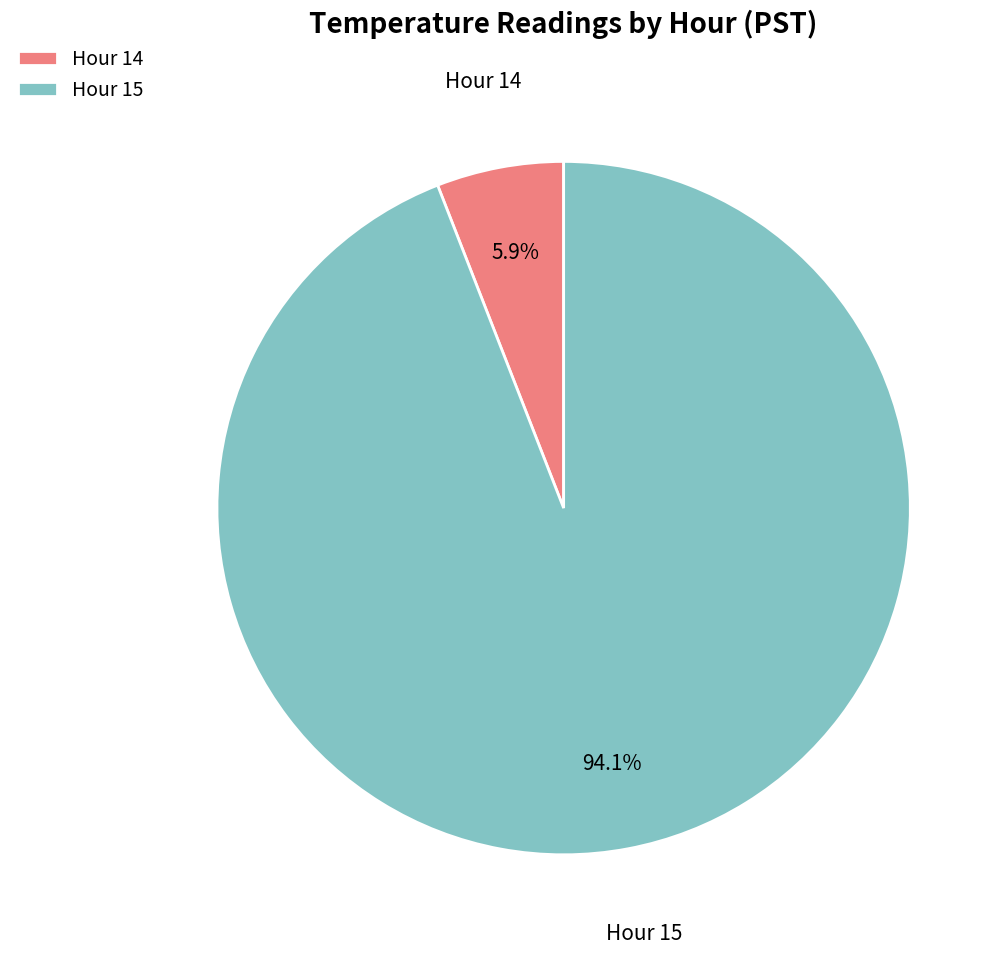

Which has a higher value, Hour 15 or Hour 14?

Hour 15